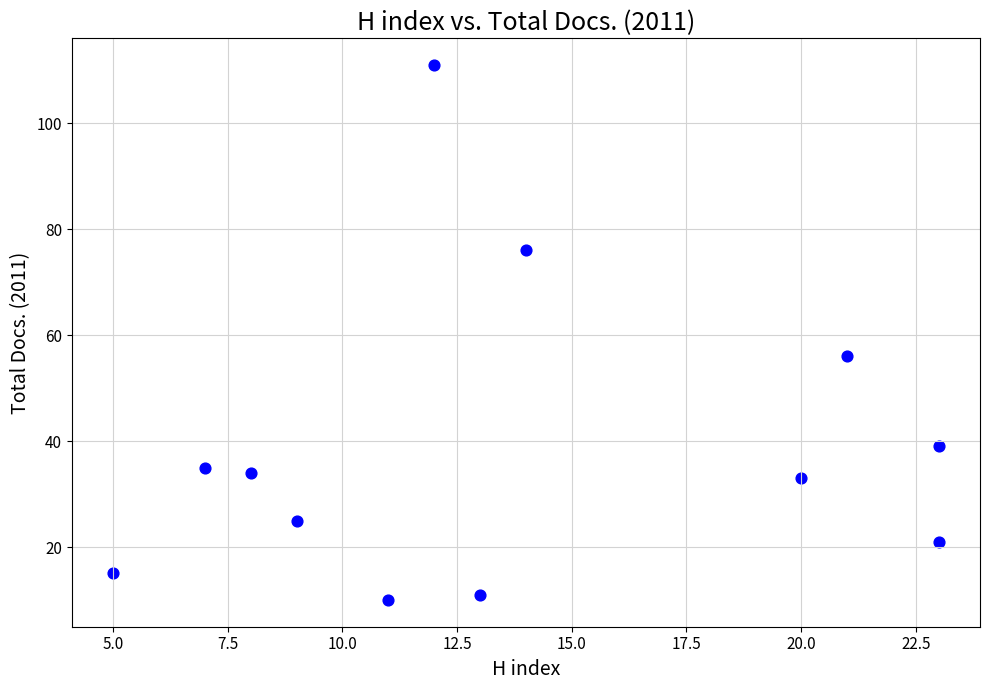

What Y value in the scatter plot is closest to 60?

56